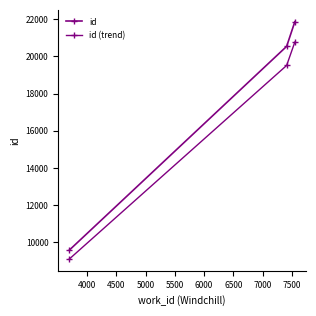

Count the number of categories in the chart.

3